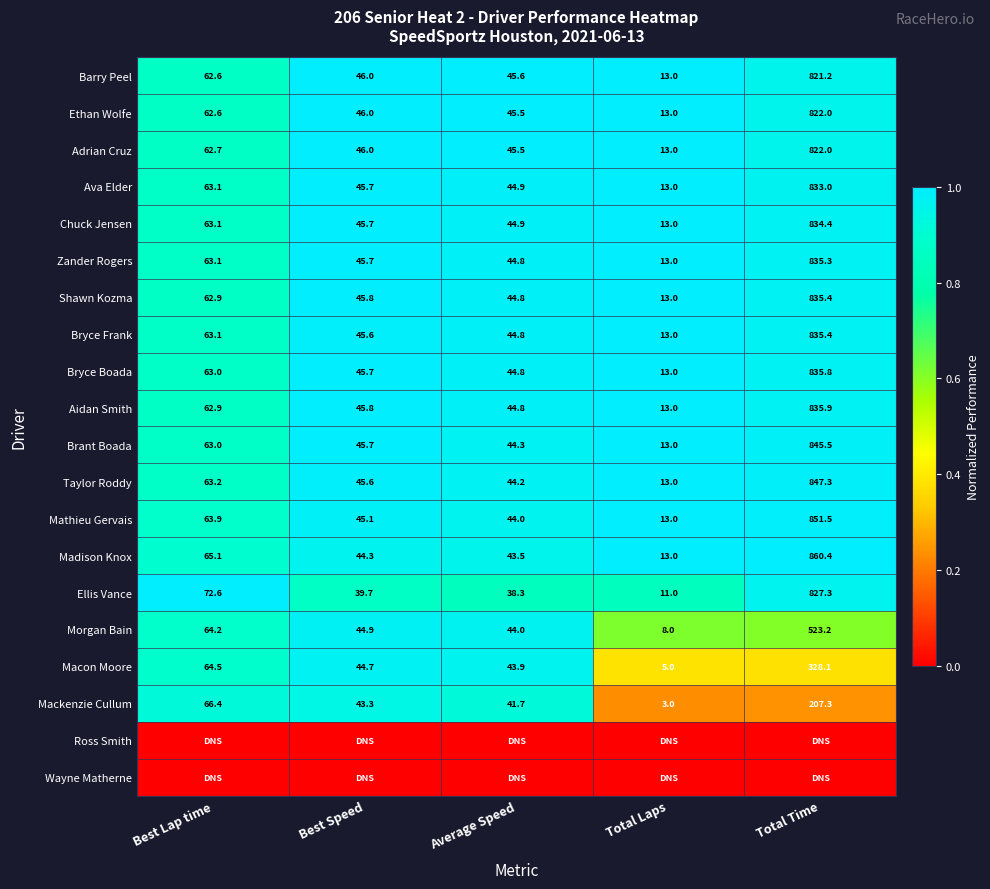

At which label does Chuck Jensen reach its minimum?

Total Laps